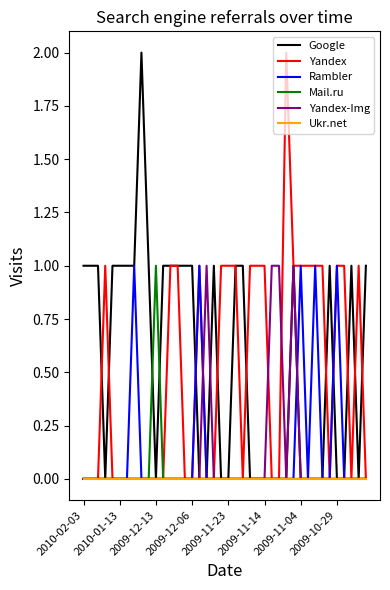

What are all the series names shown in the legend?

Google, Yandex, Rambler, Mail.ru, Yandex-Img, Ukr.net